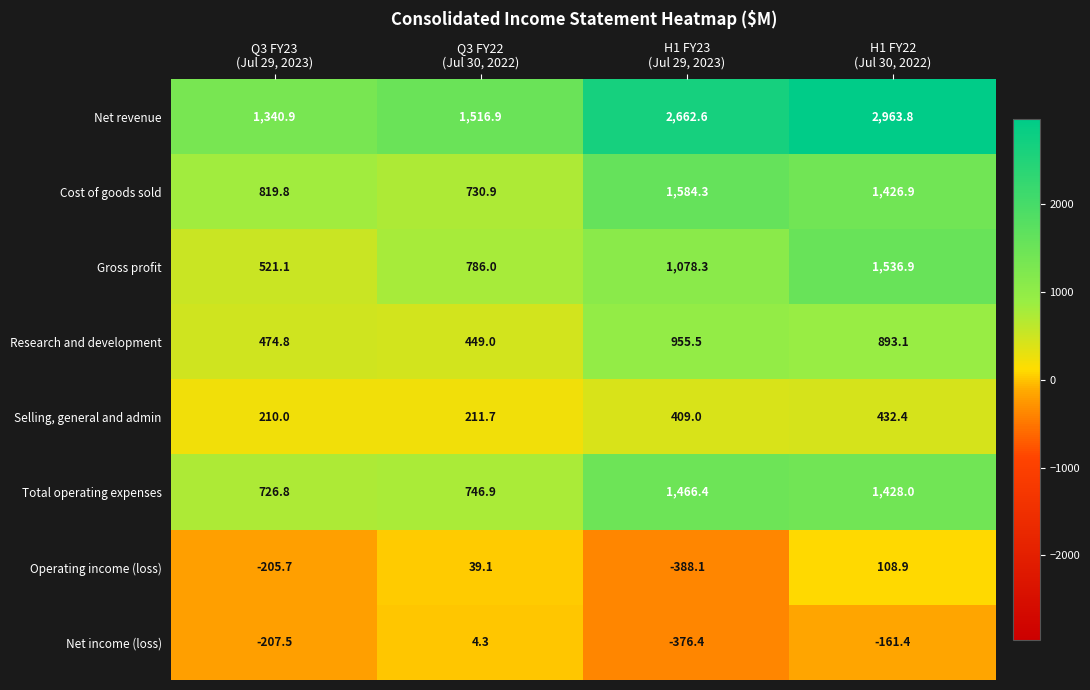

Which series has the widest spread of values?

Net revenue